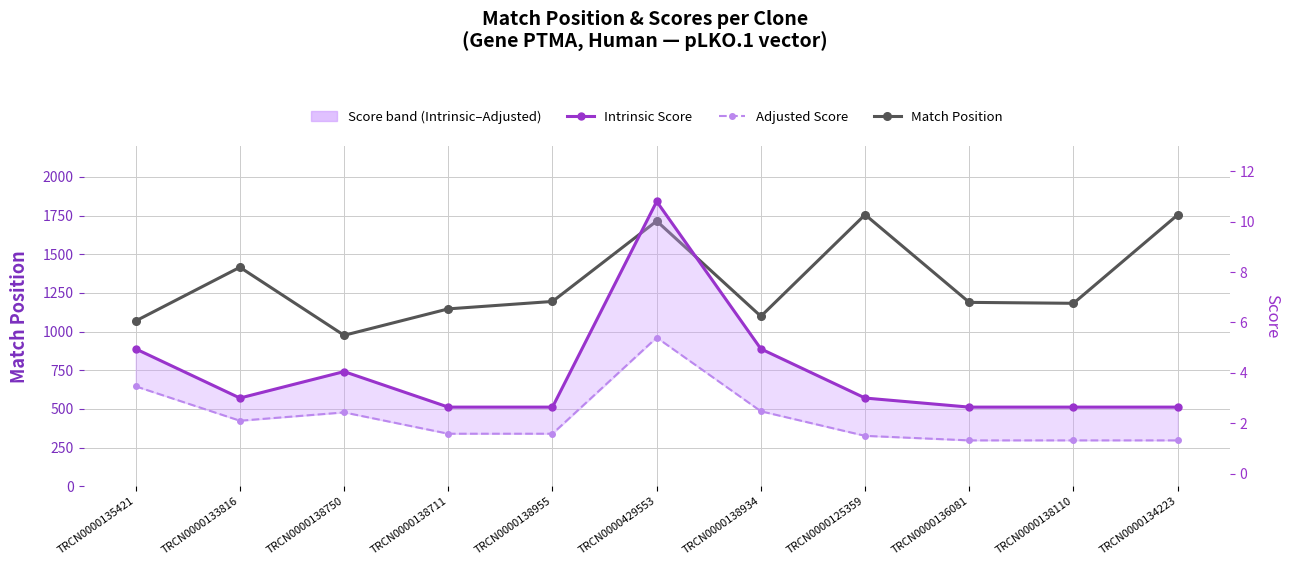

What is the minimum value for Match Position?

976.0